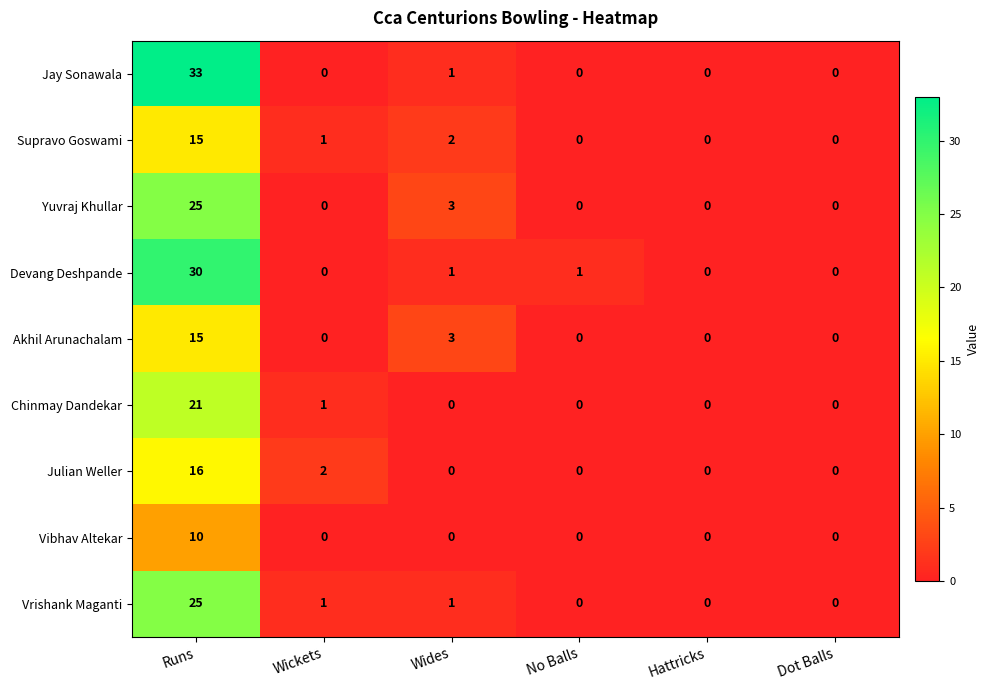

What is the total value across all series at Wickets?

5